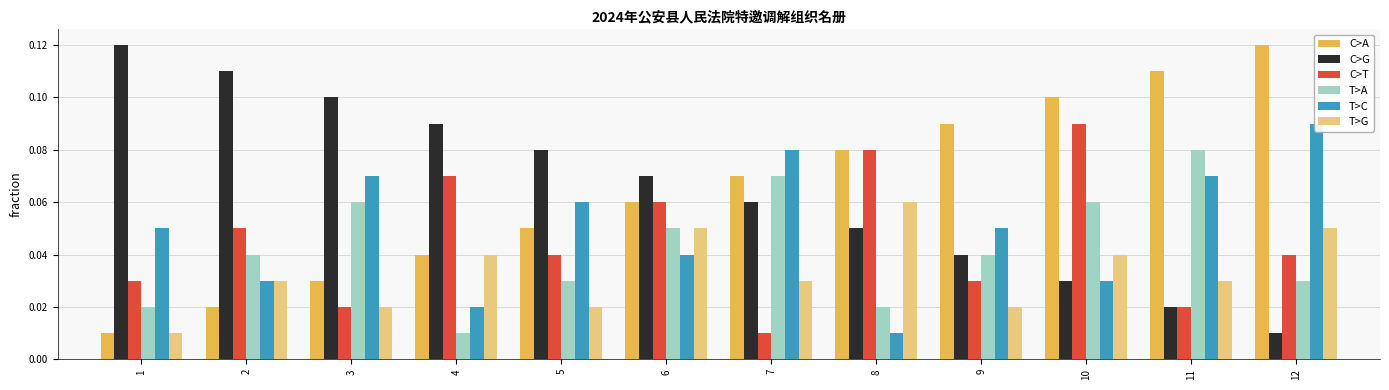

Which series changed the most between 6 and 11?

C>A